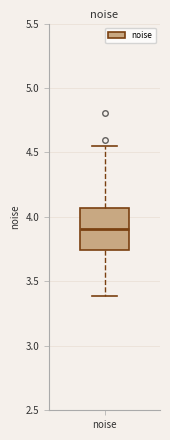

Transcribe this box plot: give where the median line is, the range the box spans, and where the two whiskers end, as read against the y-axis. The values are not printed on the chart, so give them approximately, as read against the axis.

median 3.90, box 3.75 to 4.05, whiskers 3.40 to 4.55